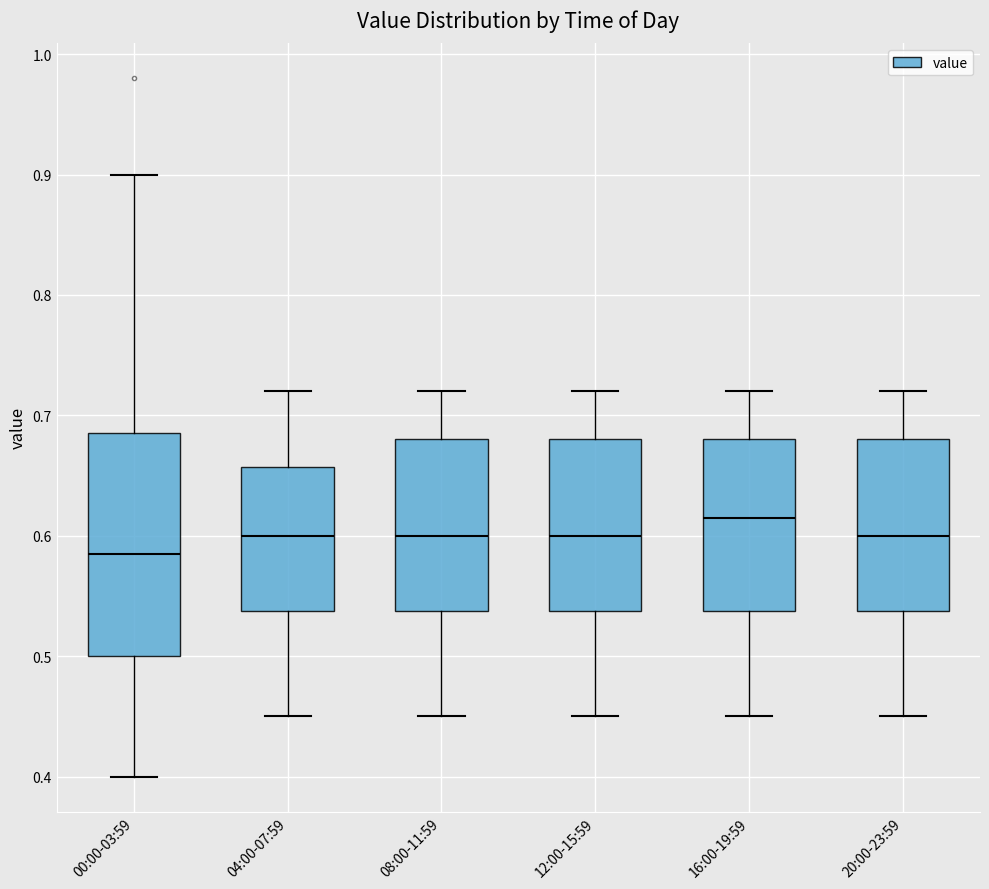

Reading left to right, read every box against the y-axis: the position of its median line, the range the box covers, and the ends of its whiskers. The values are not printed on the chart, so give them approximately, as read against the axis.

00:00-03:59: median 0.59, box 0.50 to 0.69, whiskers 0.40 to 0.90
04:00-07:59: median 0.60, box 0.54 to 0.66, whiskers 0.45 to 0.72
08:00-11:59: median 0.60, box 0.54 to 0.68, whiskers 0.45 to 0.72
12:00-15:59: median 0.60, box 0.54 to 0.68, whiskers 0.45 to 0.72
16:00-19:59: median 0.62, box 0.54 to 0.68, whiskers 0.45 to 0.72
20:00-23:59: median 0.60, box 0.54 to 0.68, whiskers 0.45 to 0.72